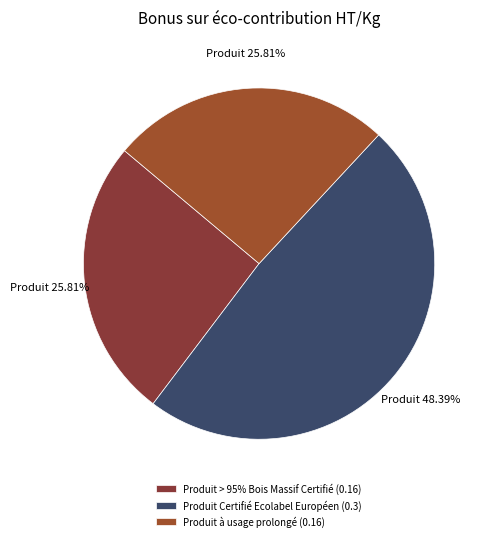

Is the sum of Produit Certifié Ecolabel Européen and Produit à usage prolongé greater than half?

Yes